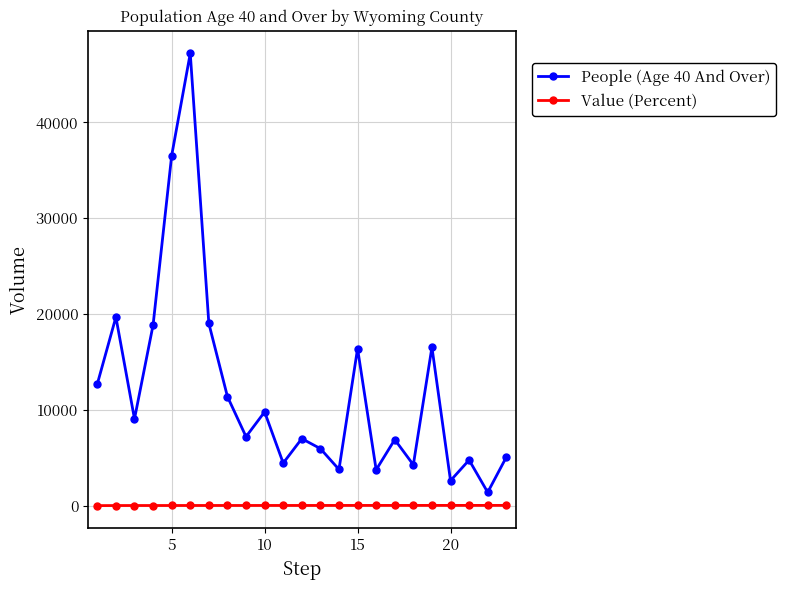

How many values in the People (Age 40 And Over) series are below 7224?

11